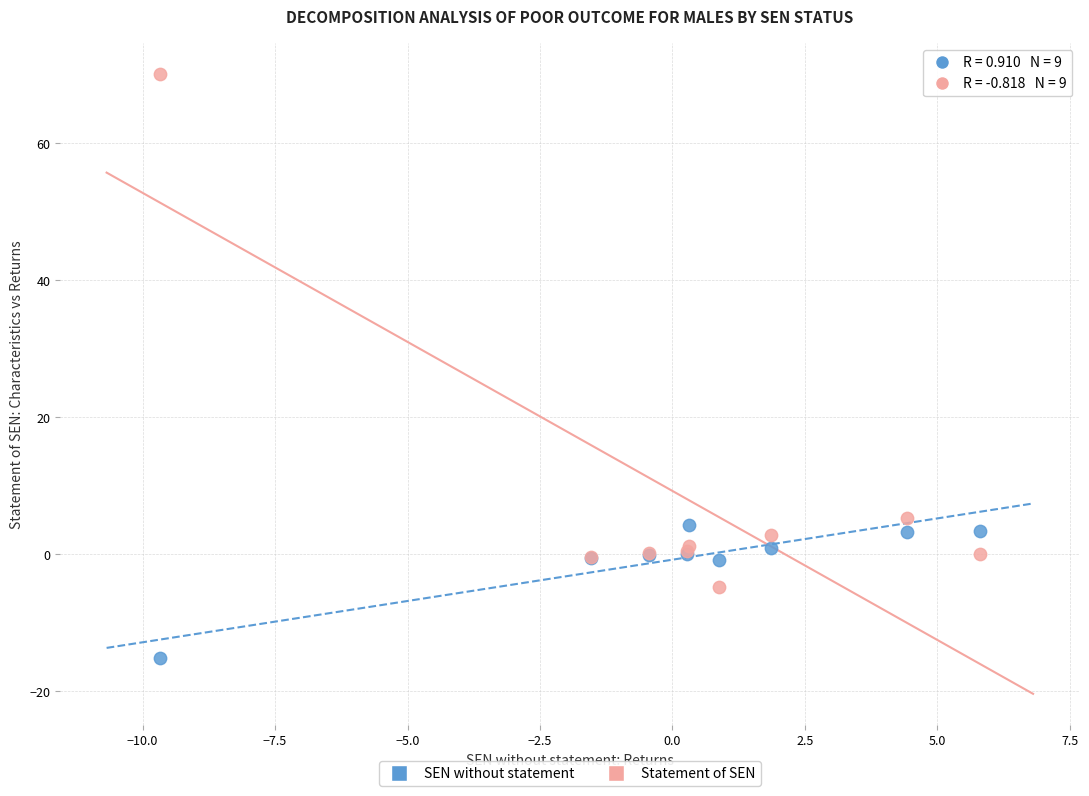

In the Statement of SEN series, what Y value is closest to 32?

5.4